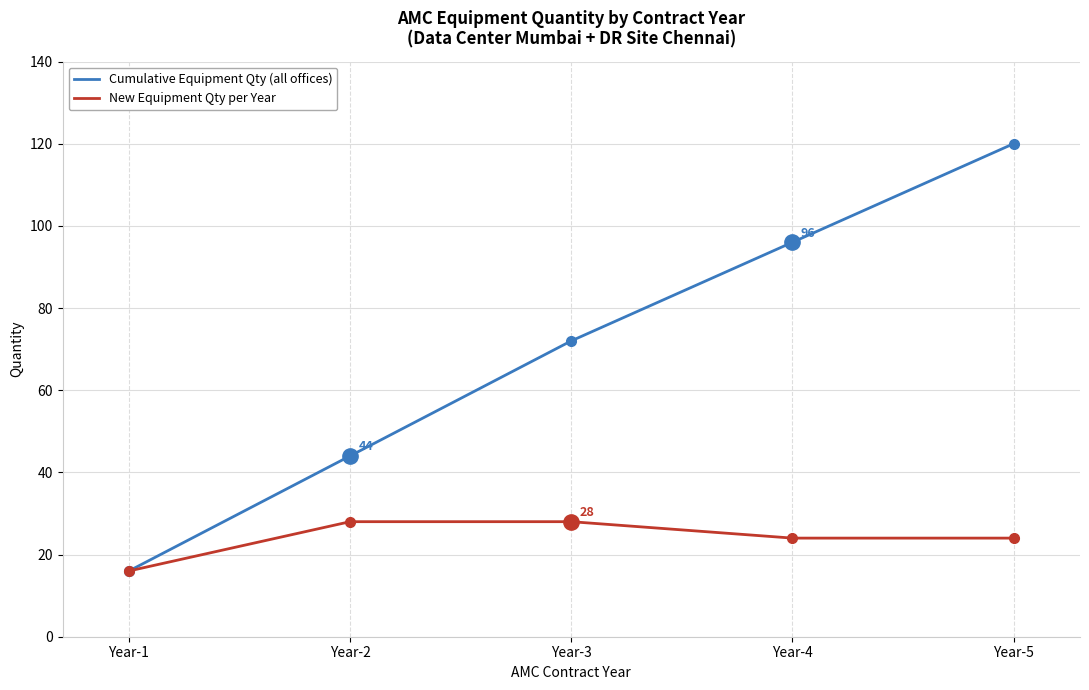

What is the maximum value for Cumulative Equipment Qty (all offices)?

120